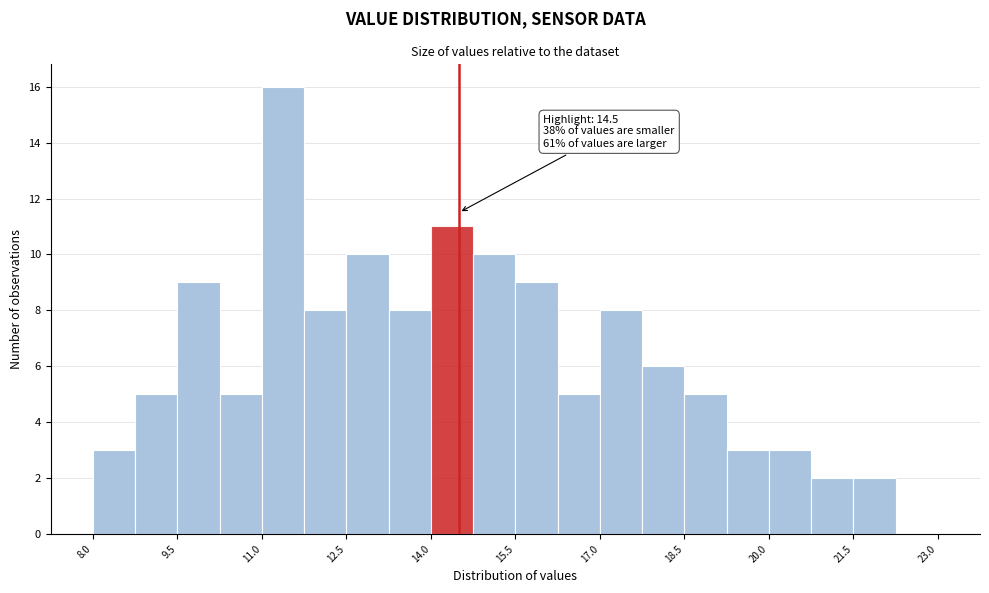

Read against the x-axis, roughly where is the centre of the tallest bar?

11.4